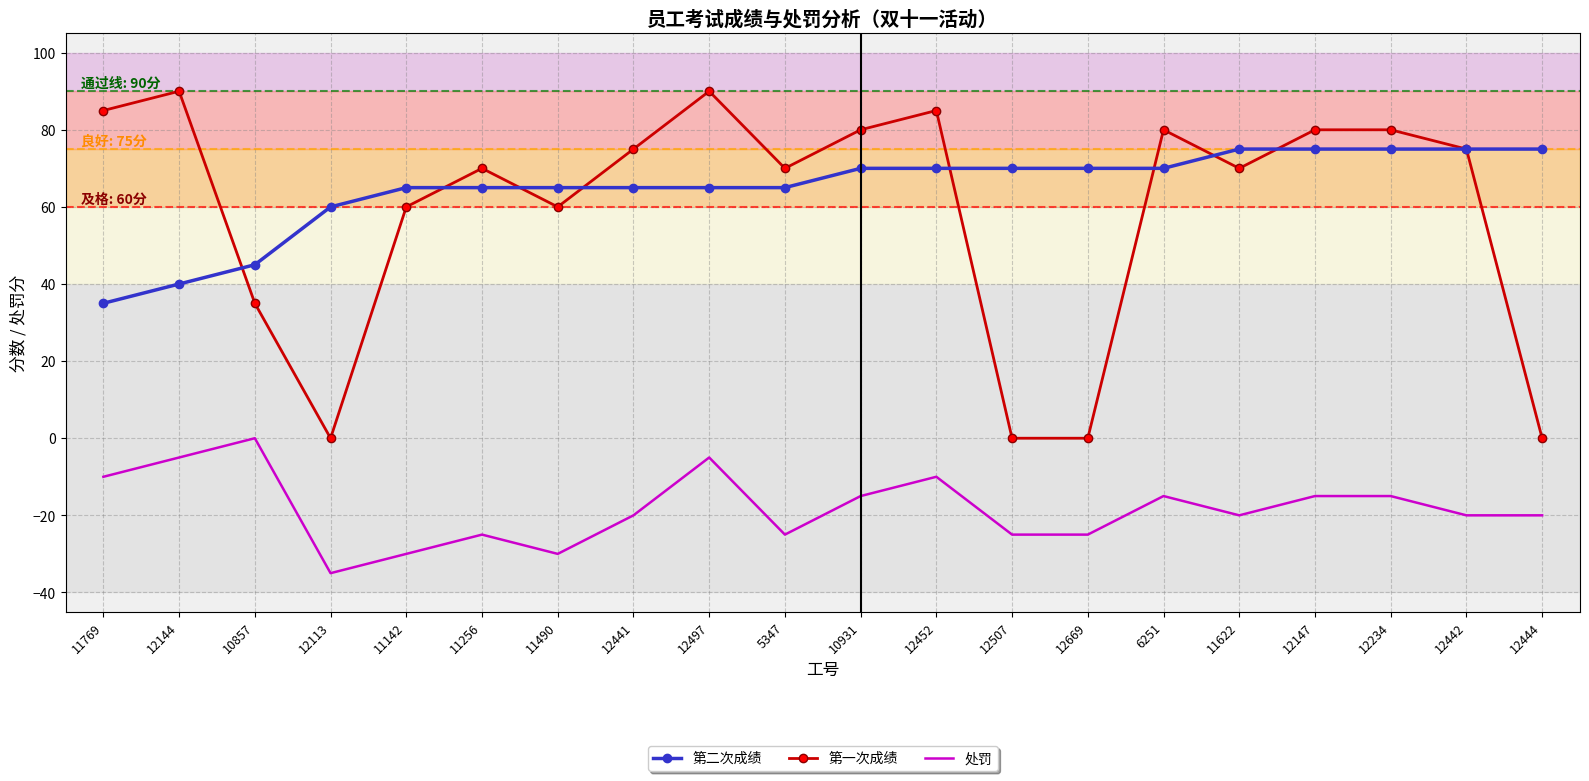

Where does the 第一次成绩 series first go above 75?

11769